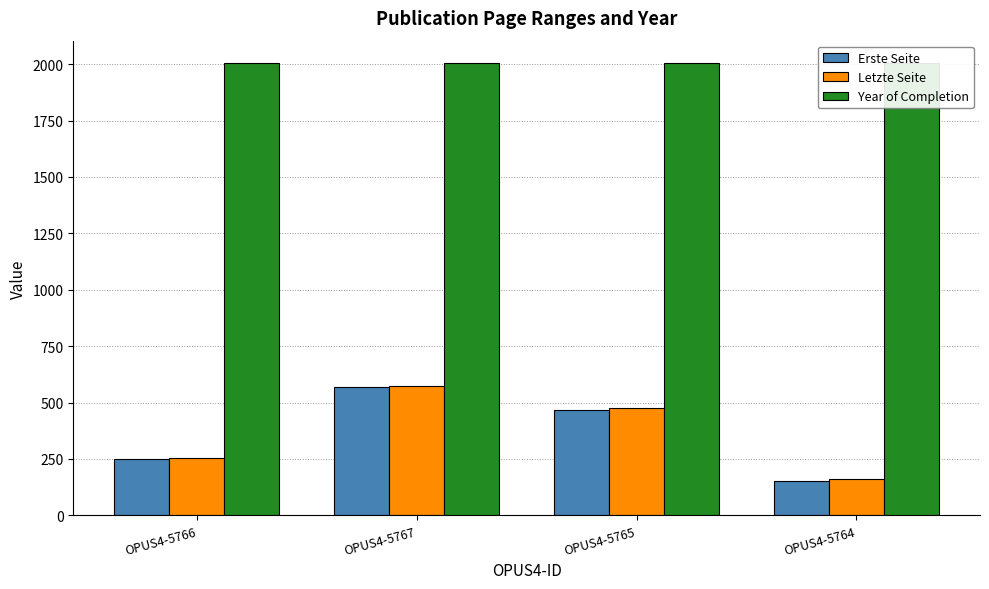

What are all the series names shown in the legend?

Erste Seite, Letzte Seite, Year of Completion